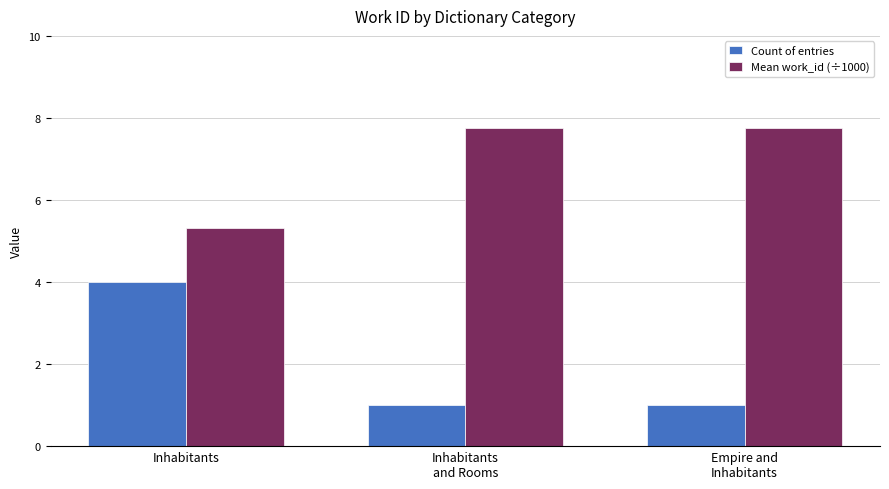

What is the sum of the Mean work_id (÷1000) values at Inhabitants
and Rooms and Inhabitants?

13.1